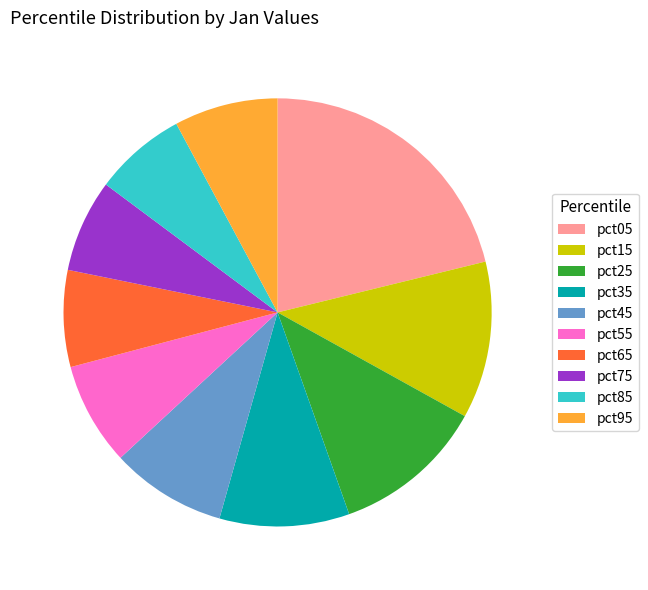

Do pct55 and pct25 together represent more than half of the pie?

No